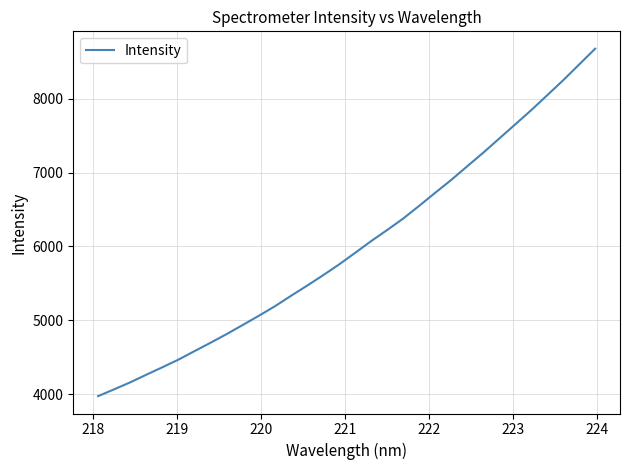

What is the average value?

6005.4